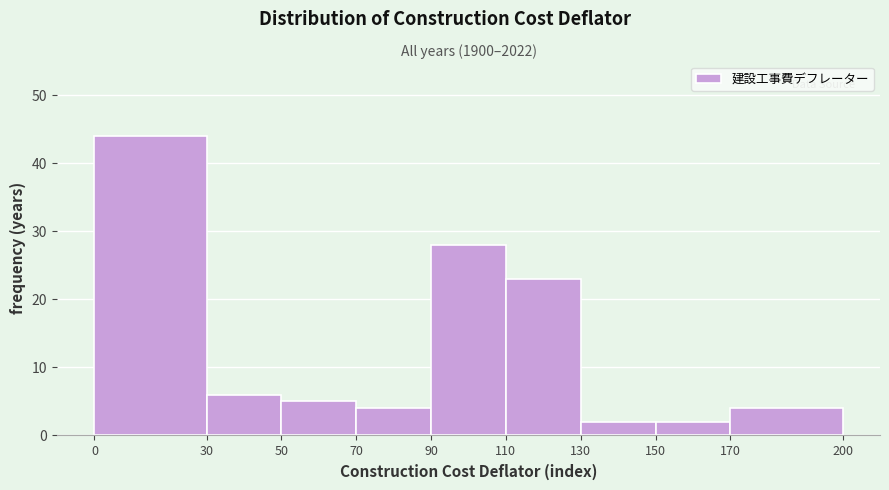

Reading left to right, list every bar in this chart as the range it spans on the x-axis followed by its height. The values are not printed on the chart, so give them approximately, as read against the axis.

0 to 30: 44
30 to 50: 6
50 to 70: 5
70 to 90: 4
90 to 110: 28
110 to 130: 23
130 to 150: 2
150 to 170: 2
170 to 200: 4